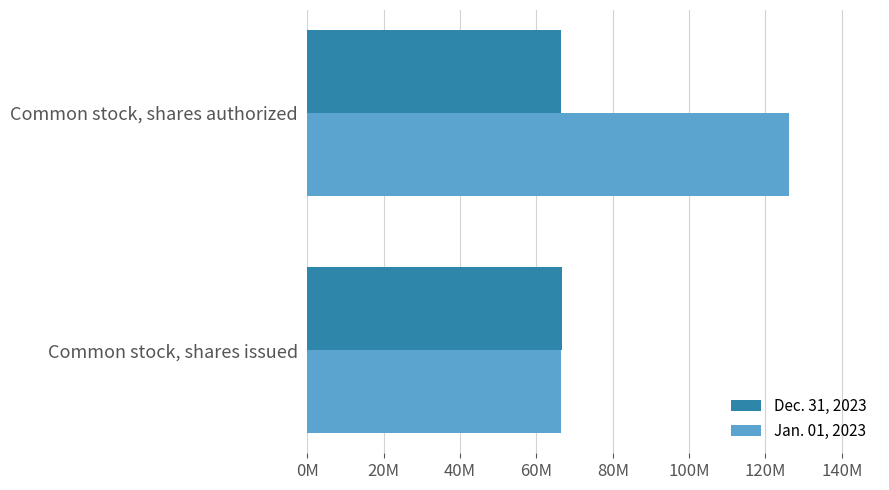

What is the value of the Dec. 31, 2023 bar at the 2nd from the left?

66400000